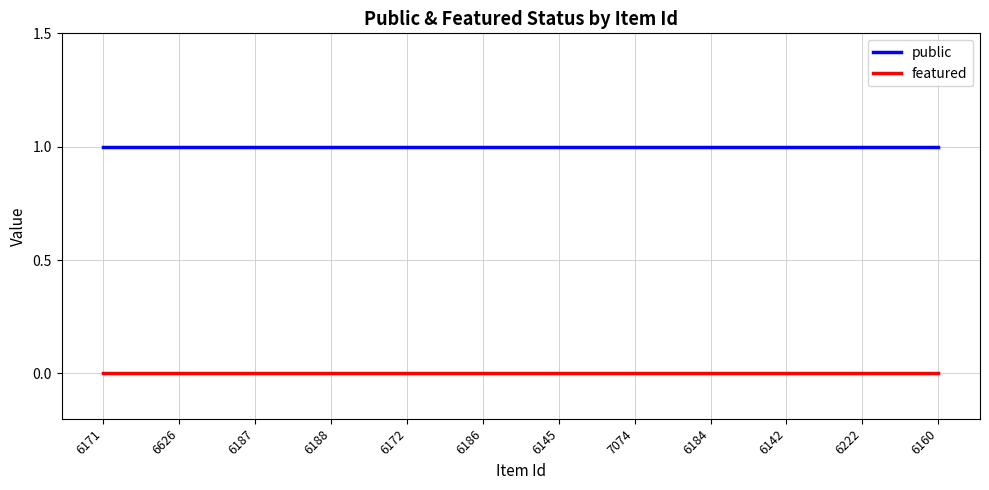

Is this an area chart (filled region under the line)?

No